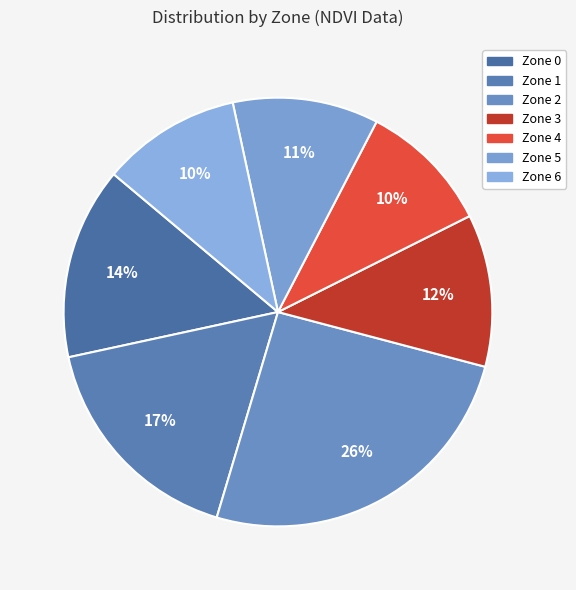

How many segments does this pie chart have?

7